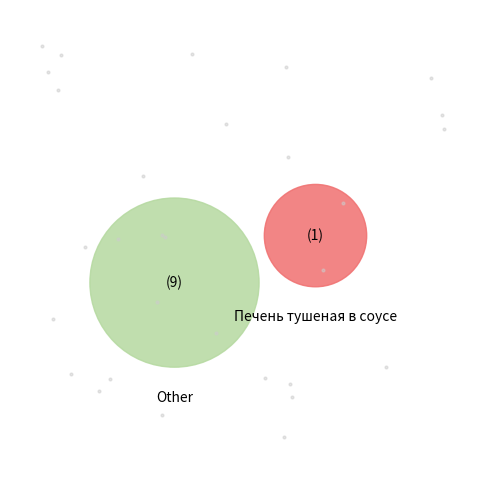

How much of the chart is everything except Печень тушеная (обед)?

73.2%